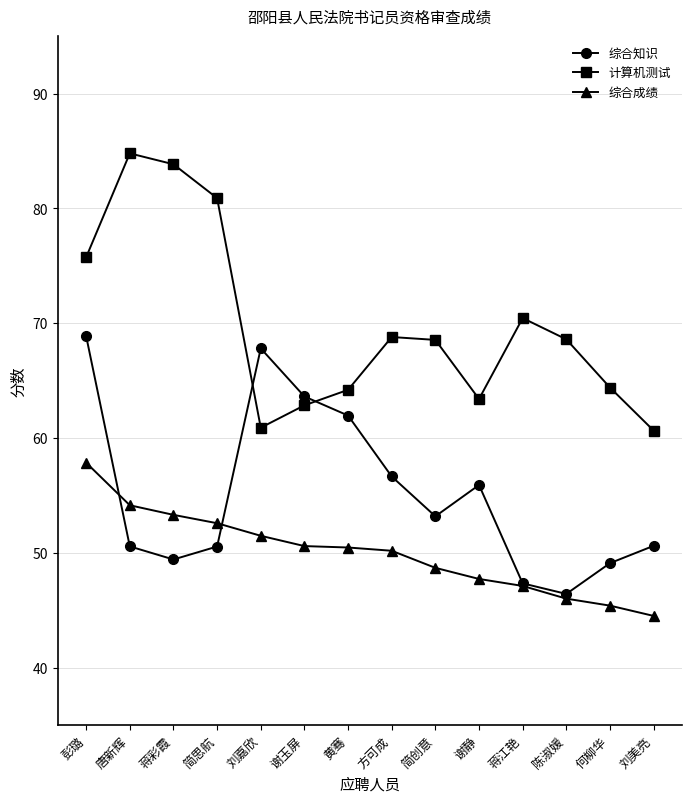

Where is 综合知识 nearest to the value 57?

方可成